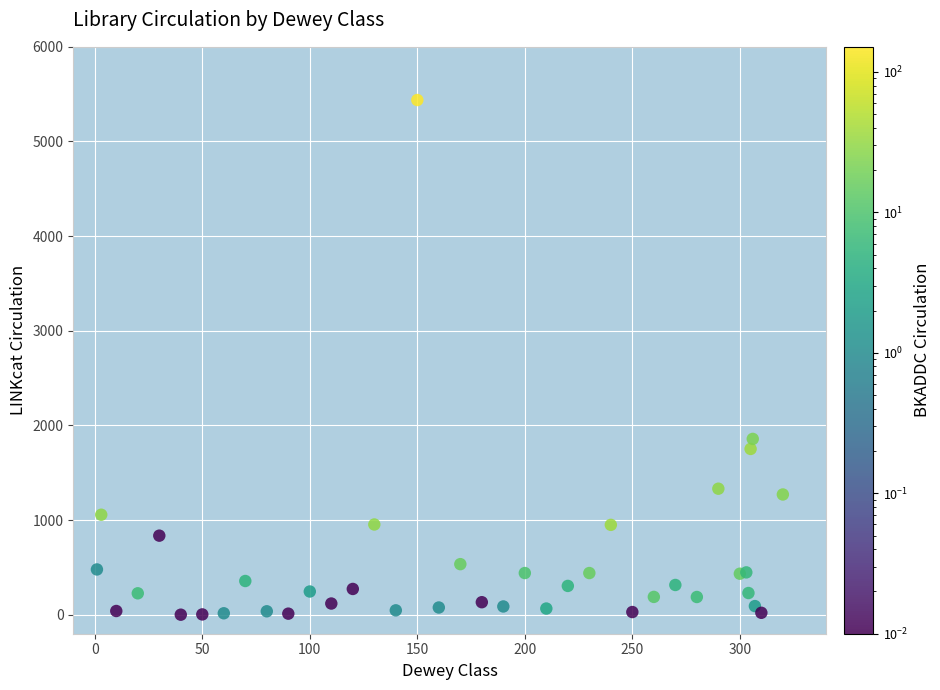

What Y value in the scatter plot is closest to 2719?

1858